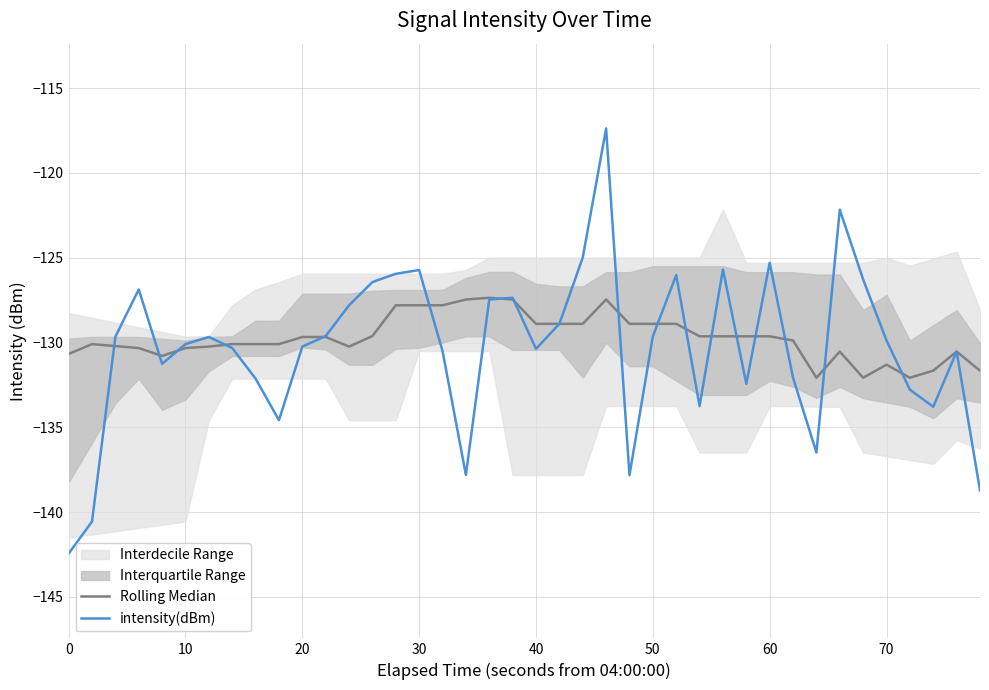

How many interior local valleys does the Rolling Median series have?

5